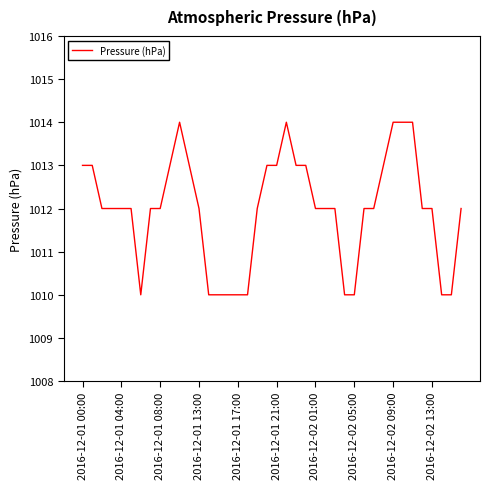

What is the minimum value shown in the chart?

1010